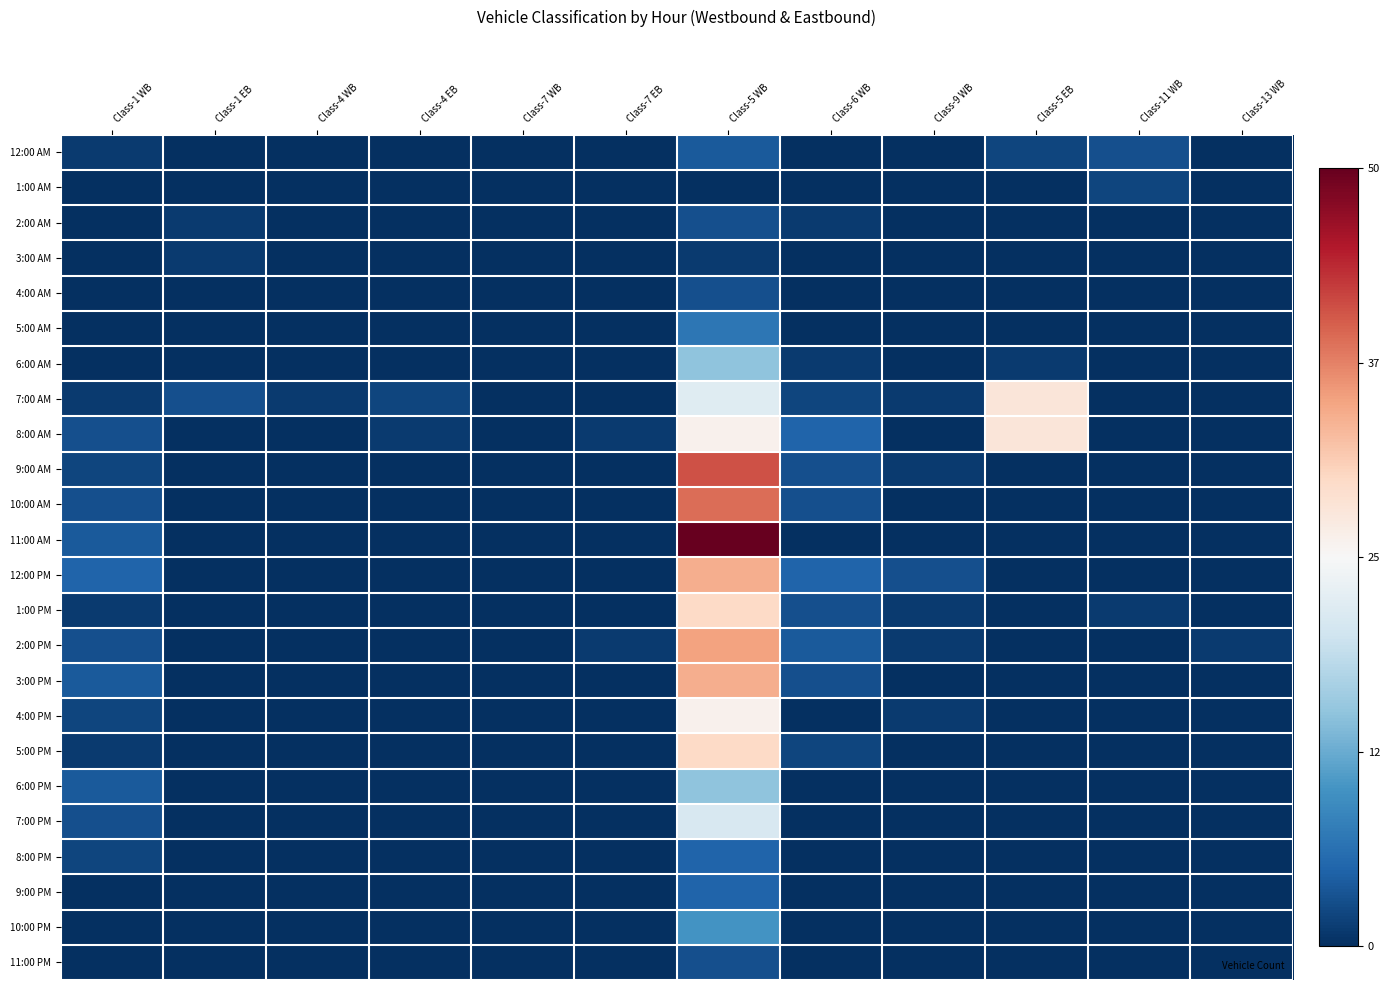

Which label corresponds to the smallest value in the chart?

Class-1 EB